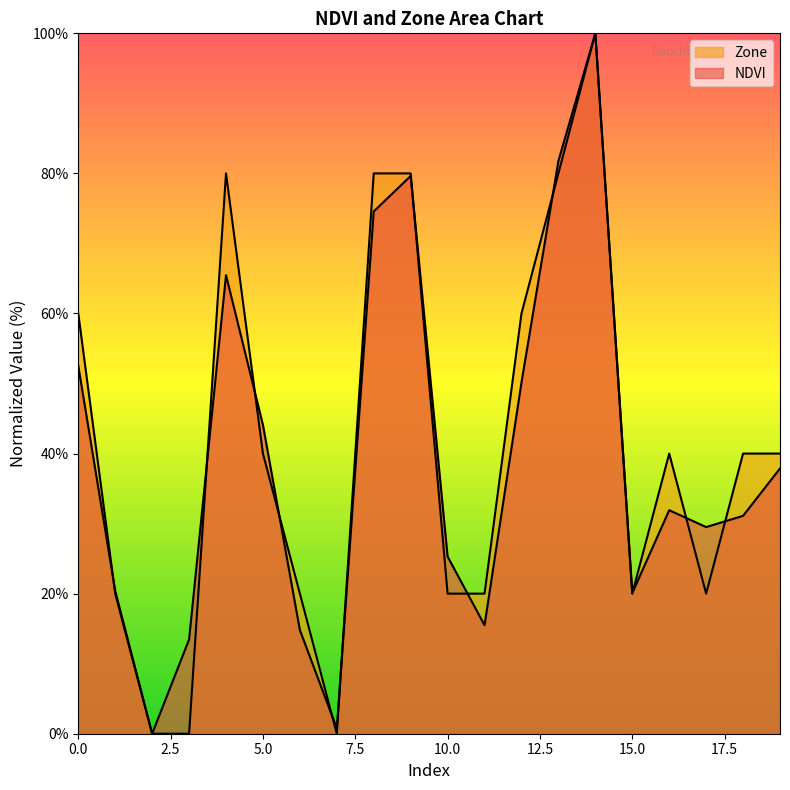

Reading left to right, list all the values displayed in this chart.

NDVI: 52.5	20.4	0.0	13.5	65.5	44.1	14.8	0.8	74.6	79.6	25.3	15.5	50.1	81.8	100.0	20.1	31.9	29.5	31.1	37.9
Zone: 60.0	20.0	0.0	0.0	80.0	40.0	20.0	0.0	80.0	80.0	20.0	20.0	60.0	80.0	100.0	20.0	40.0	20.0	40.0	40.0